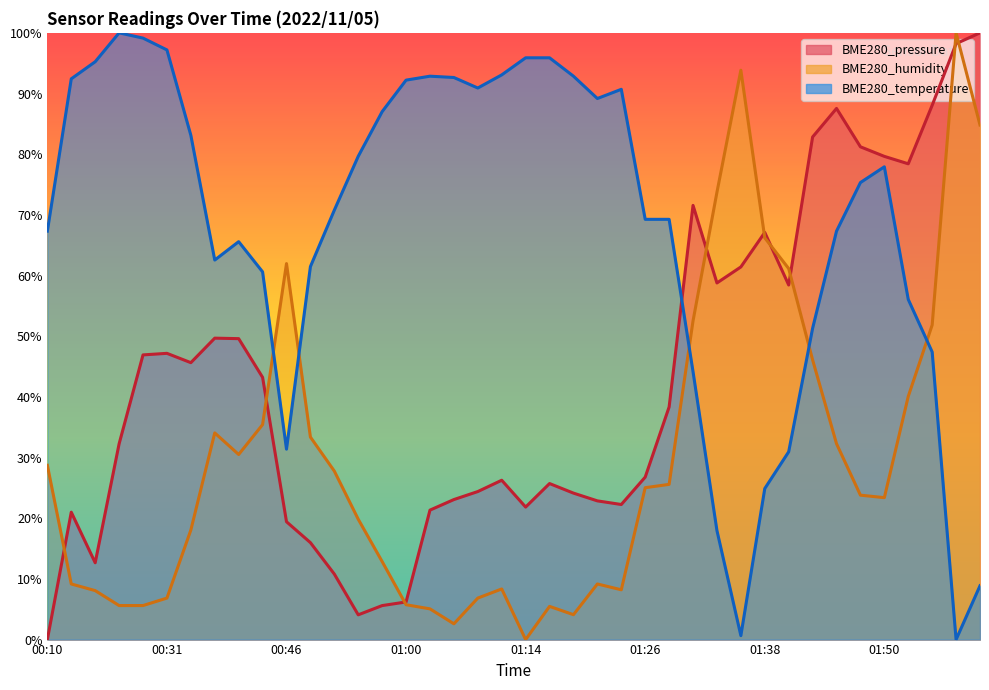

How many data points in BME280_pressure are less than 38?

20